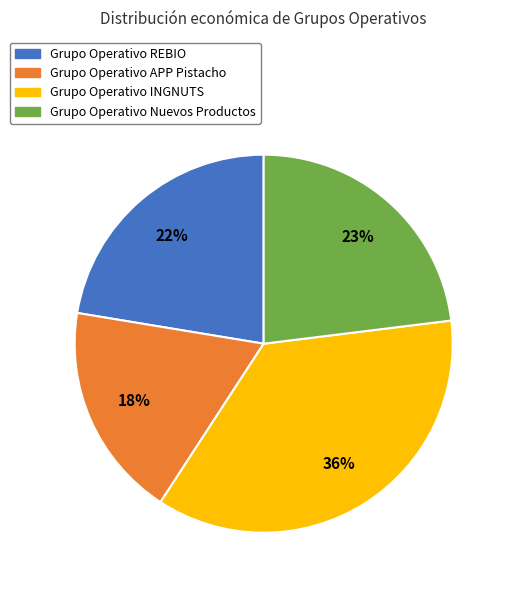

To the nearest percent, what is the average slice percentage?

25%